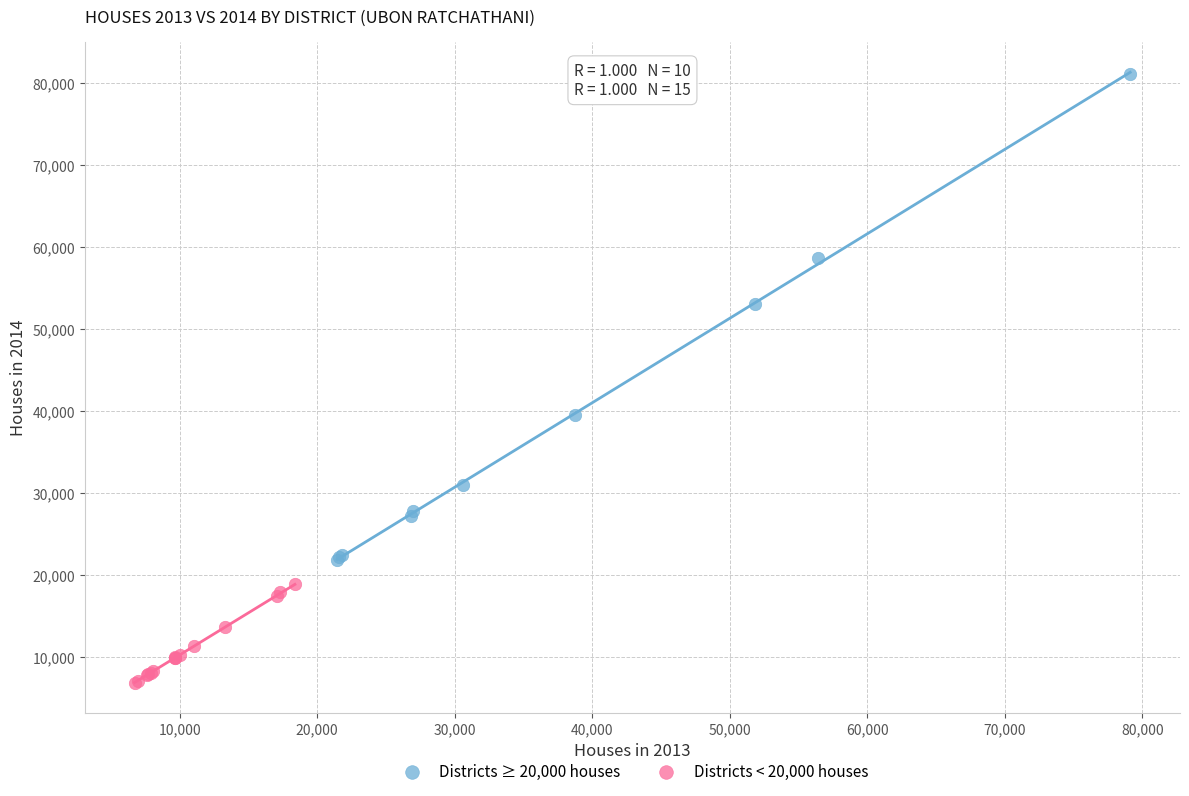

Which series reaches the minimum Y coordinate?

Districts < 20,000 houses